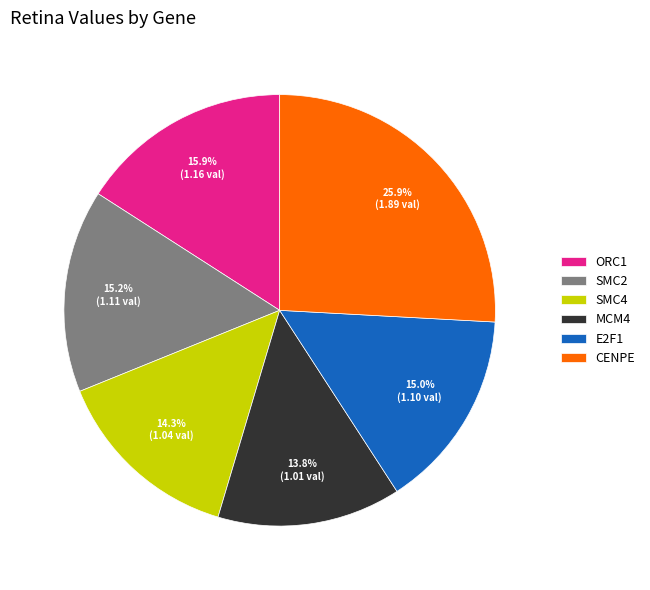

Is CENPE the majority of the pie?

No